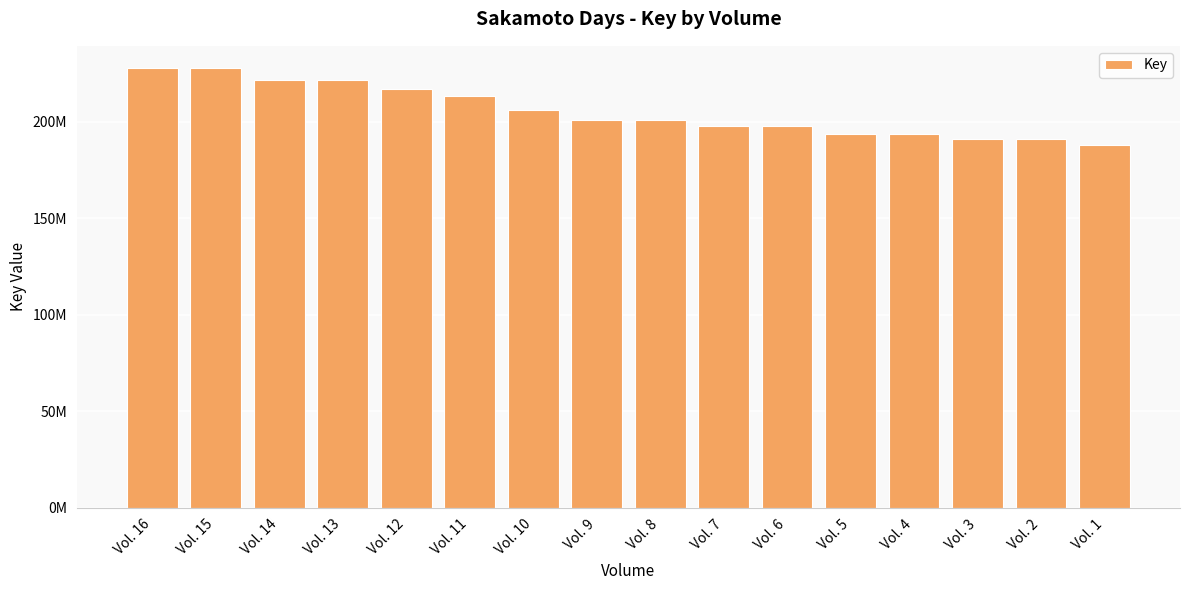

The chart shows a value of 227953932 at Vol. 15. True or false?

True